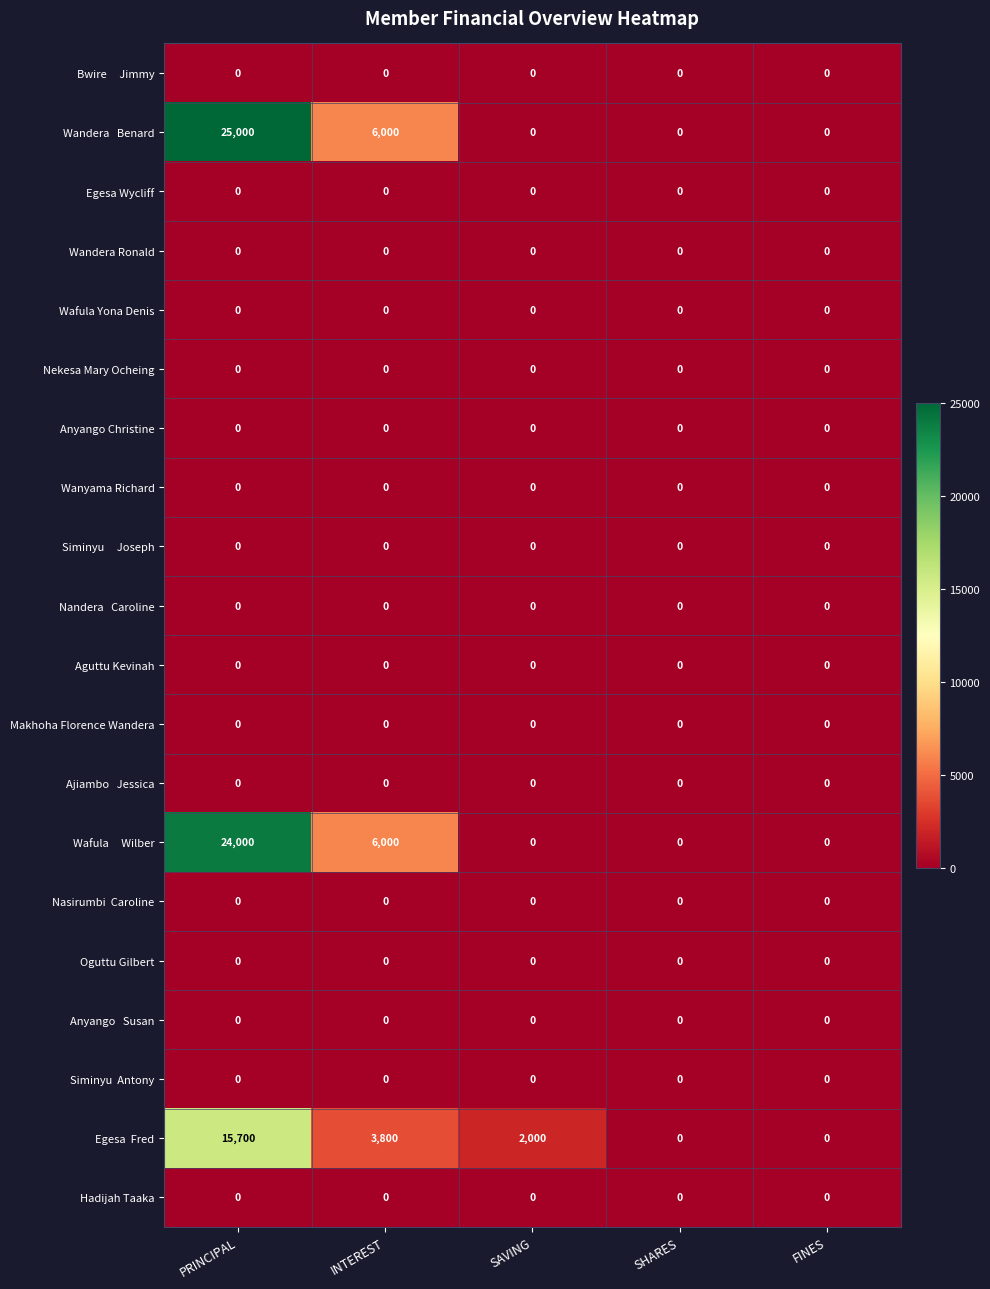

What is the maximum value shown in the chart?

25000